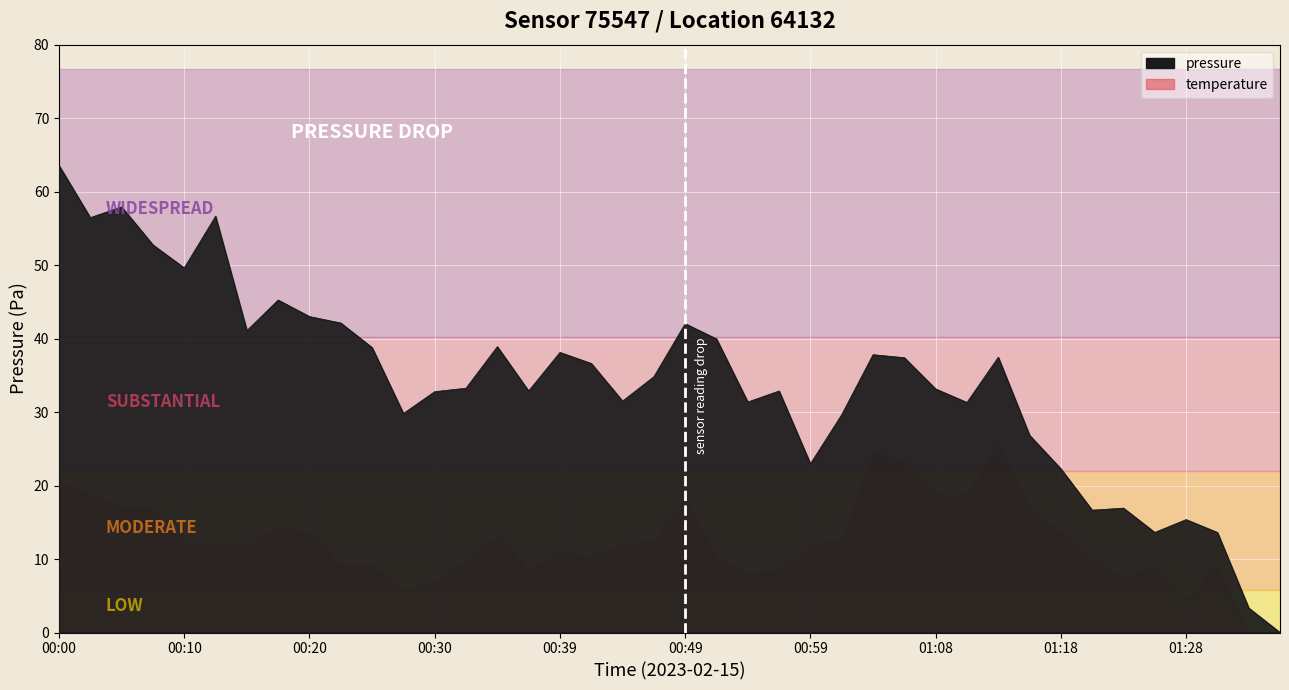

Reading left to right, what are all the values shown in this chart?

00:00=63.6	00:03=56.5	00:05=57.9	00:08=52.8	00:10=49.6	00:13=56.6	00:15=41.1	00:17=45.2	00:20=43.0	00:22=42.1	00:25=38.8	00:27=29.8	00:30=32.8	00:32=33.2	00:34=38.9	00:37=32.9	00:39=38.1	00:42=36.6	00:44=31.5	00:47=34.8	00:49=42.0	00:51=40.0	00:54=31.4	00:56=32.9	00:59=23.0	01:01=29.6	01:04=37.8	01:06=37.4	01:08=33.1	01:11=31.3	01:13=37.5	01:16=26.8	01:18=22.3	01:21=16.6	01:23=16.9	01:26=13.6	01:28=15.4	01:31=13.6	01:37=3.3	01:40=0.0